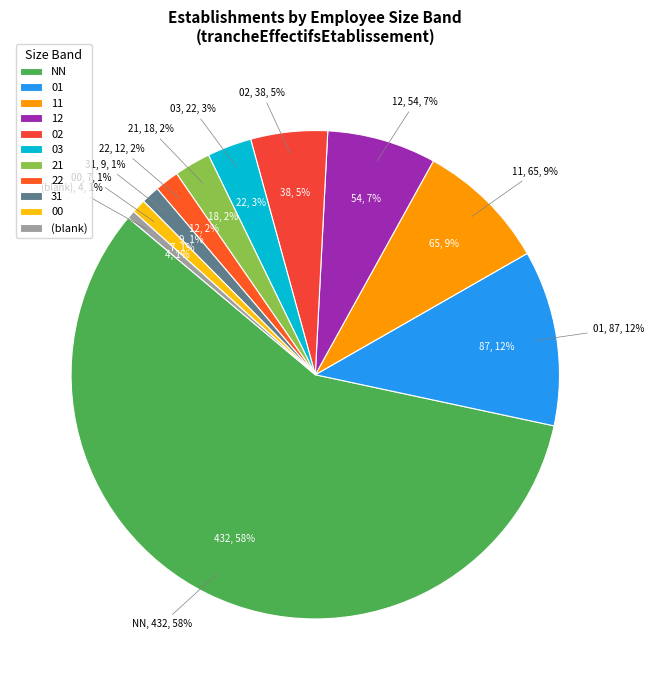

Does any single category account for the majority?

Yes